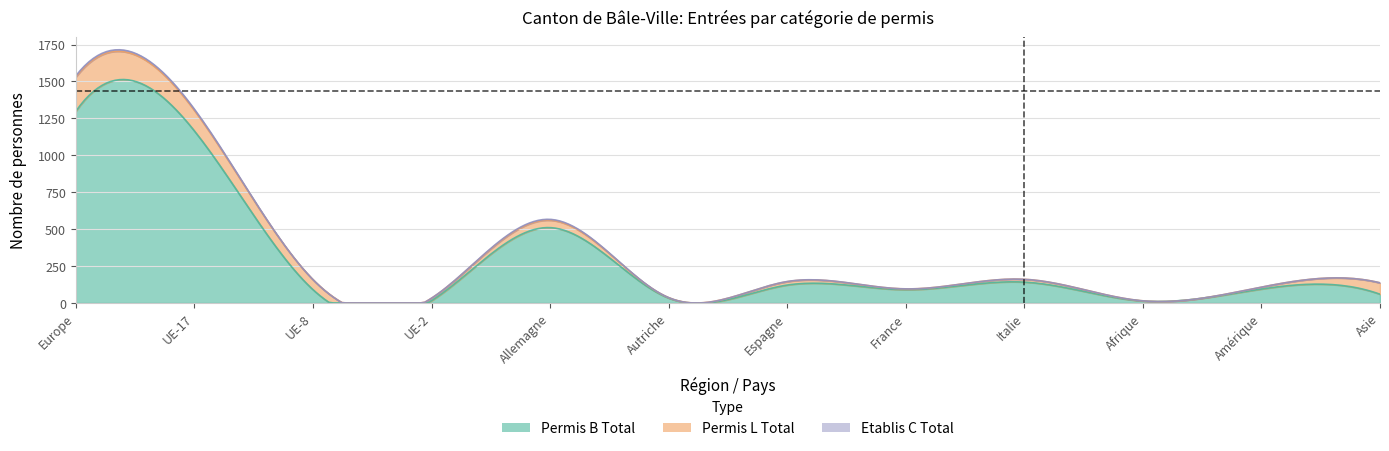

Which category has the highest value in the Permis L Total series?

Europe